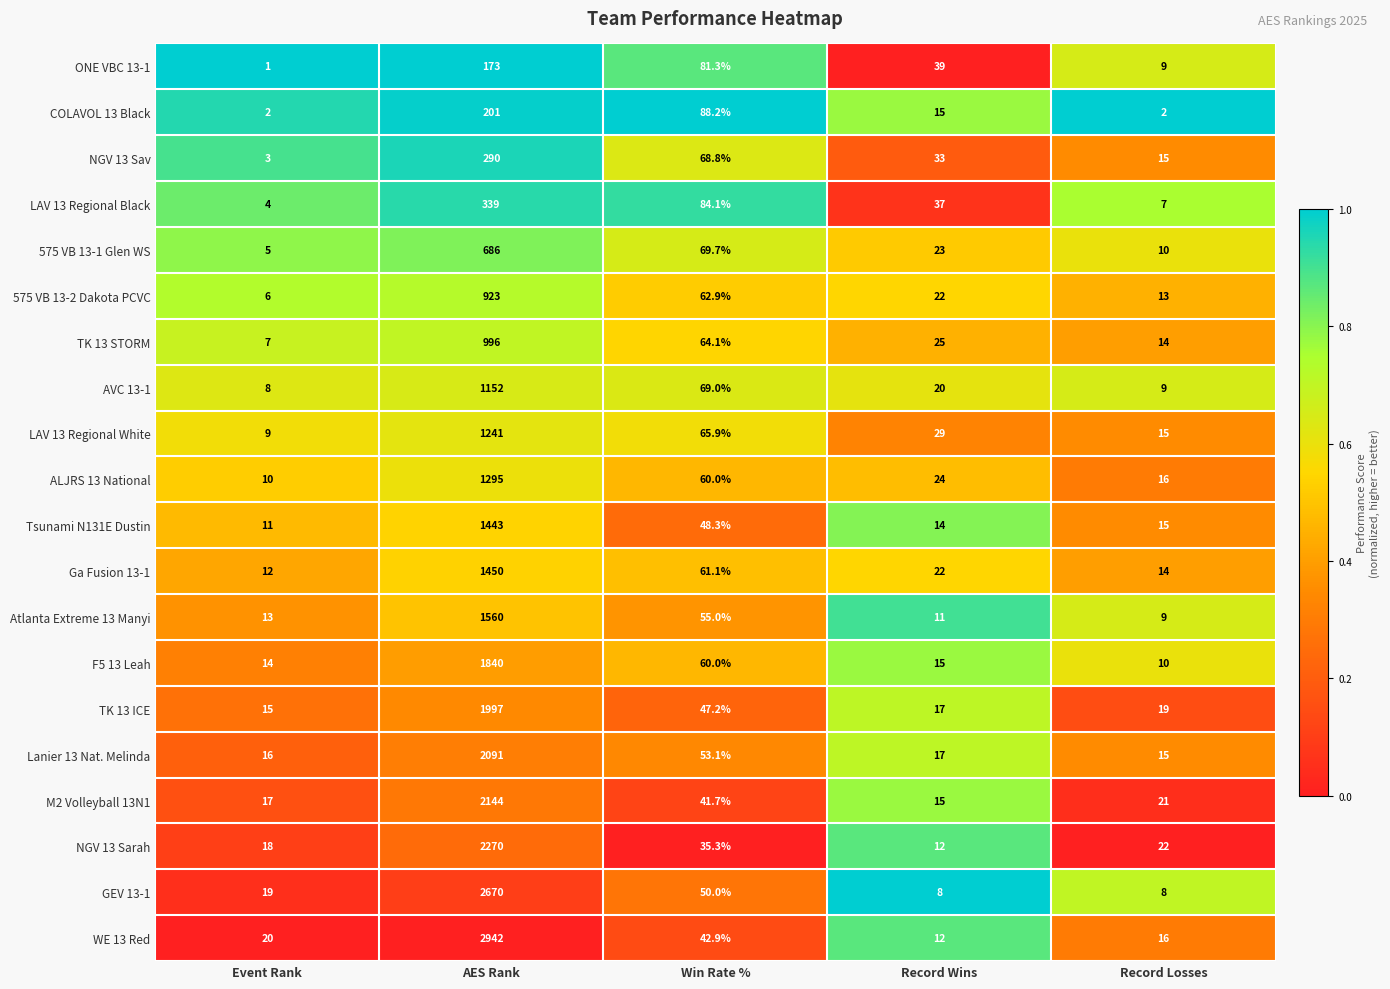

What is the greatest value displayed?

2942.0